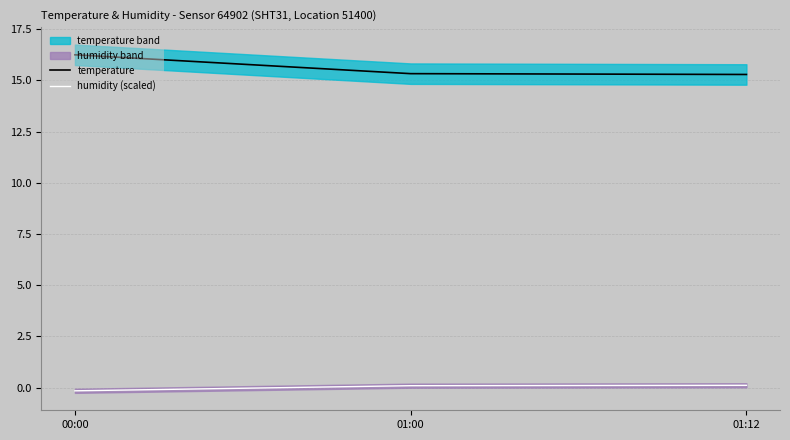

The temperature series shows 3.9 at 01:12. True or false?

False